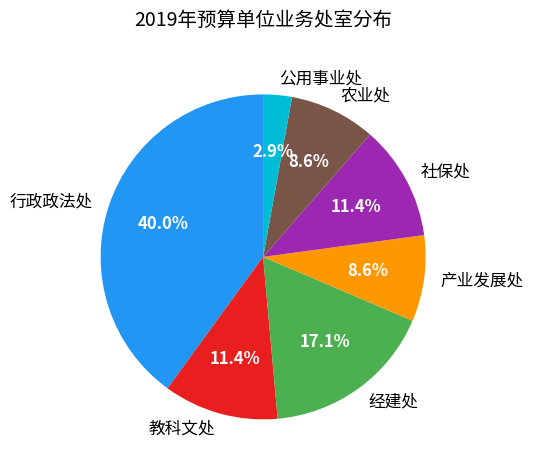

Does 教科文处 represent more than half of the total?

No